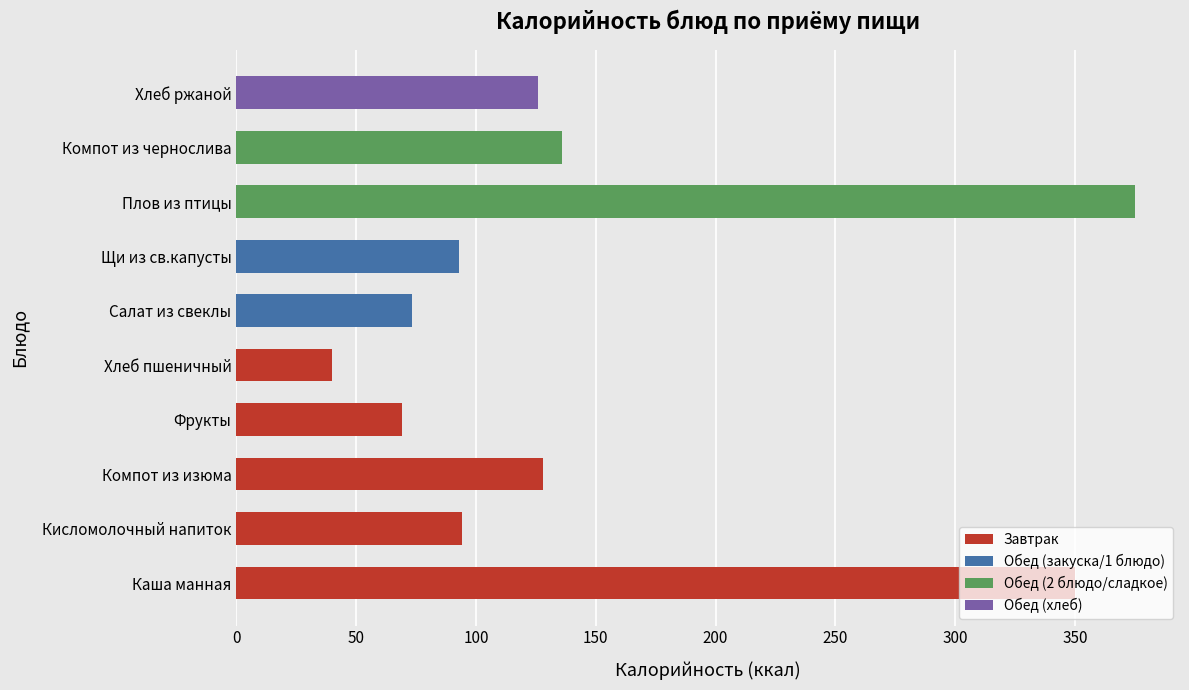

What is the difference between the values at Хлеб ржаной and Щи из св.капусты?

33.0